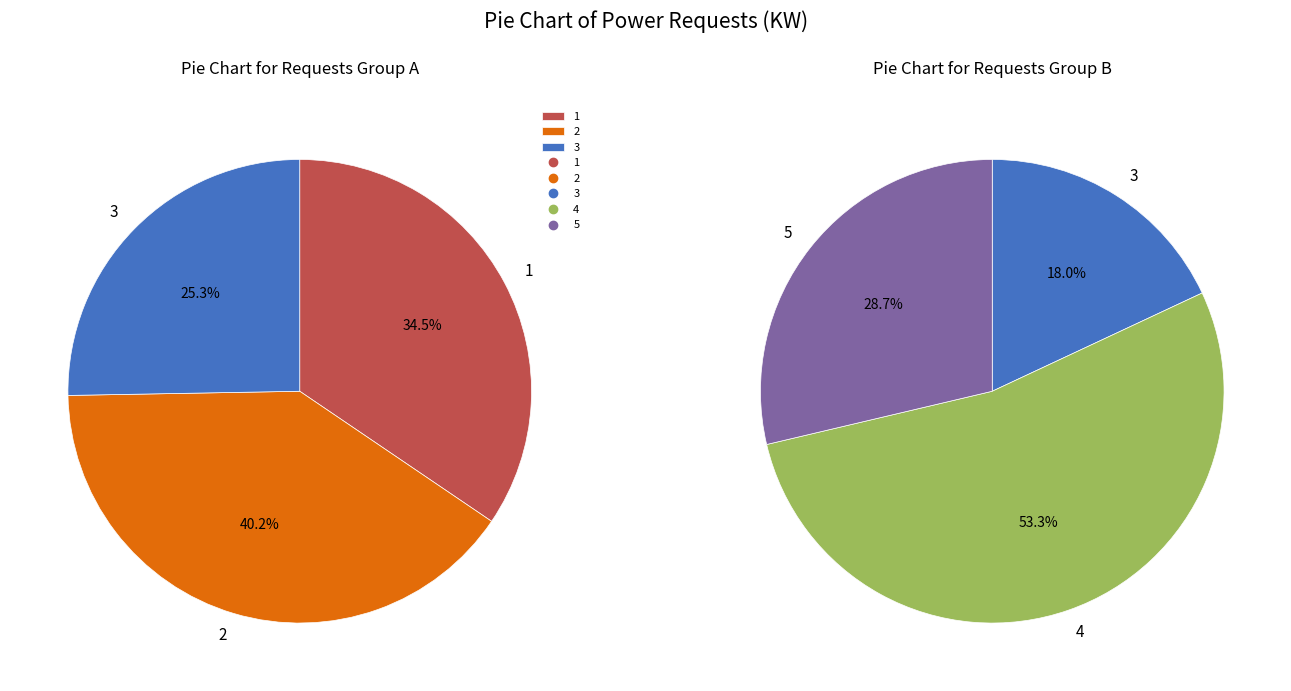

What portion of the pie excludes 1?

84.0%